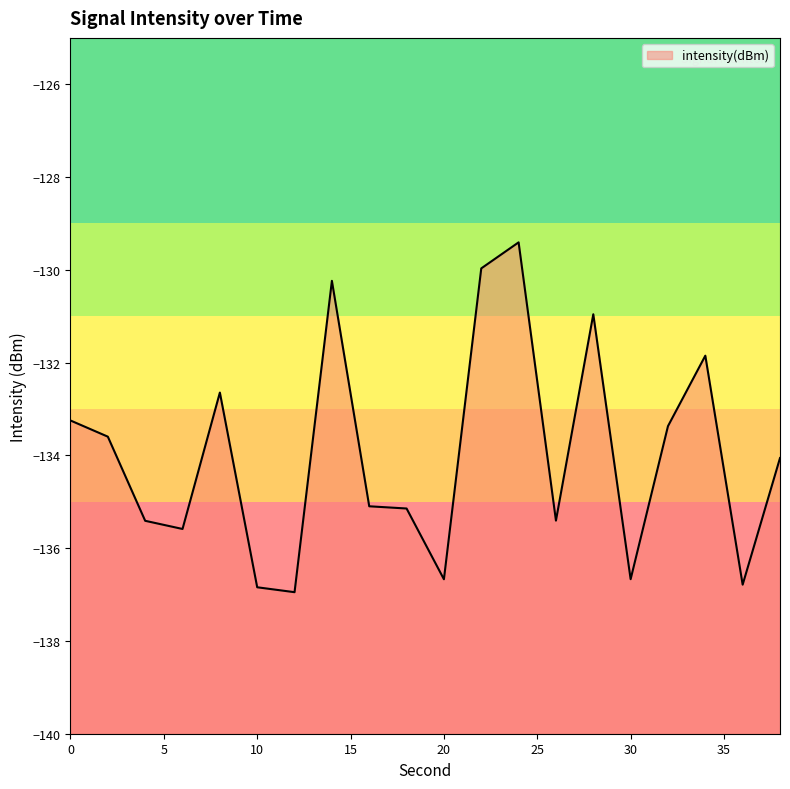

The chart shows a value of -129.4 at 24. True or false?

True